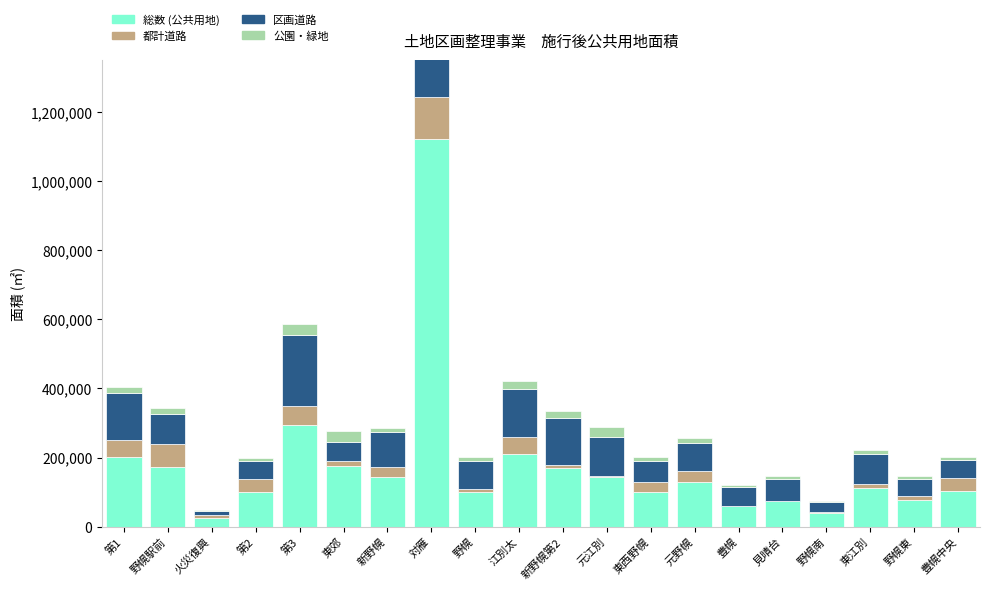

Which category has the lowest value in the 区画道路 series?

火災復興